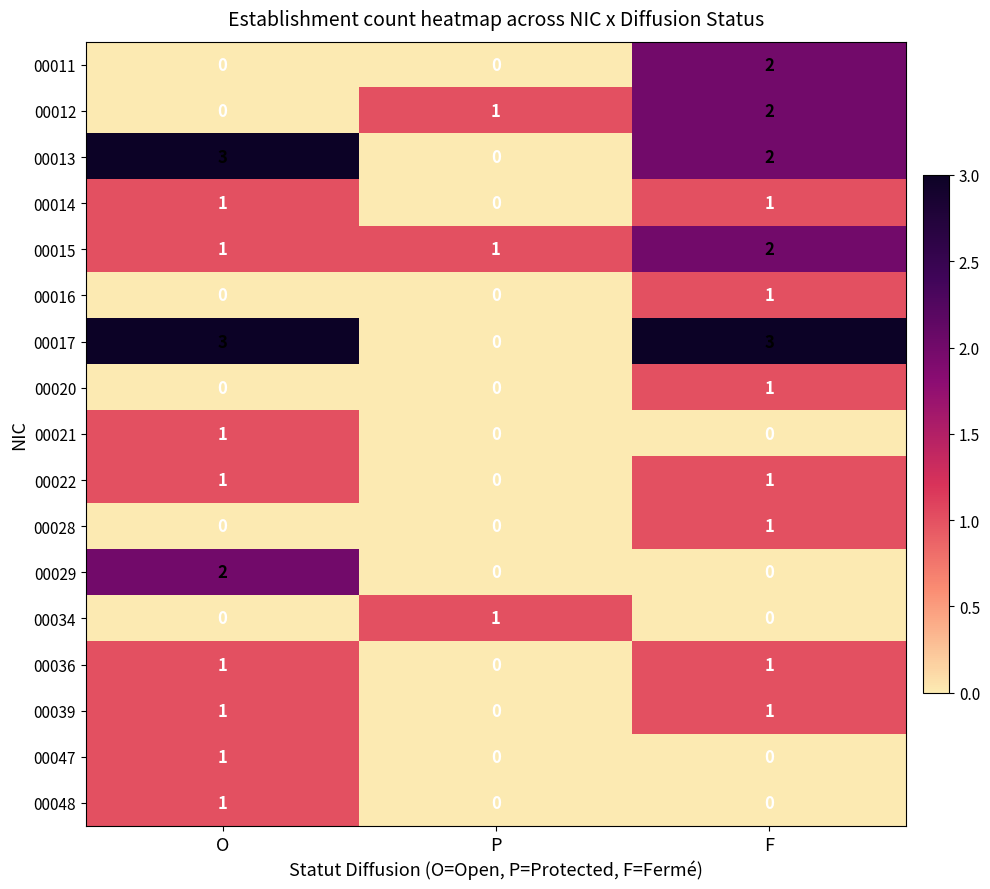

At which label does 00021 reach its peak?

O